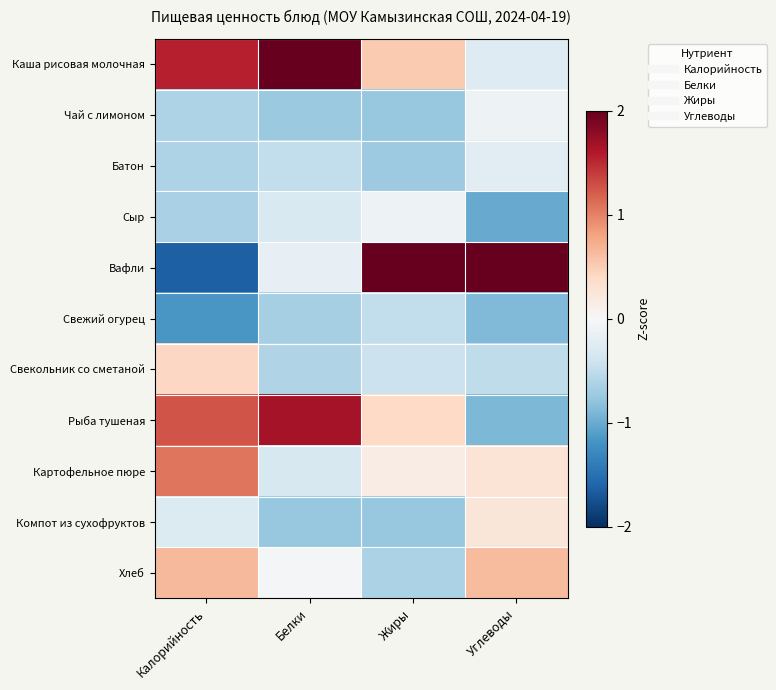

Rank the series at Жиры from highest to lowest value.

Вафли, Каша рисовая молочная, Рыба тушеная, Картофельное пюре, Сыр, Свекольник со сметаной, Свежий огурец, Хлеб, Батон, Чай с лимоном, Компот из сухофруктов